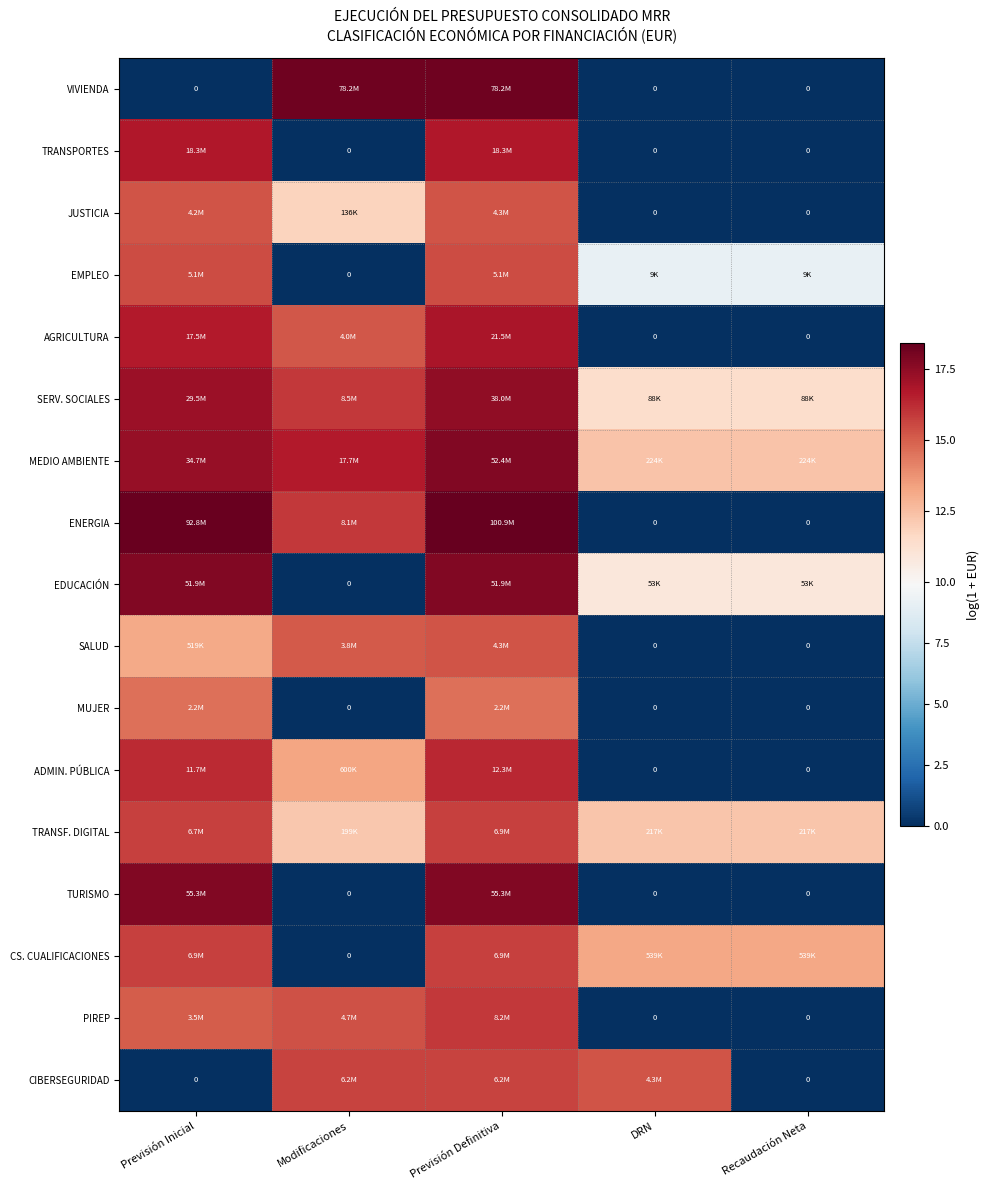

Which has a higher value, DRN or Previsión Definitiva?

Previsión Definitiva